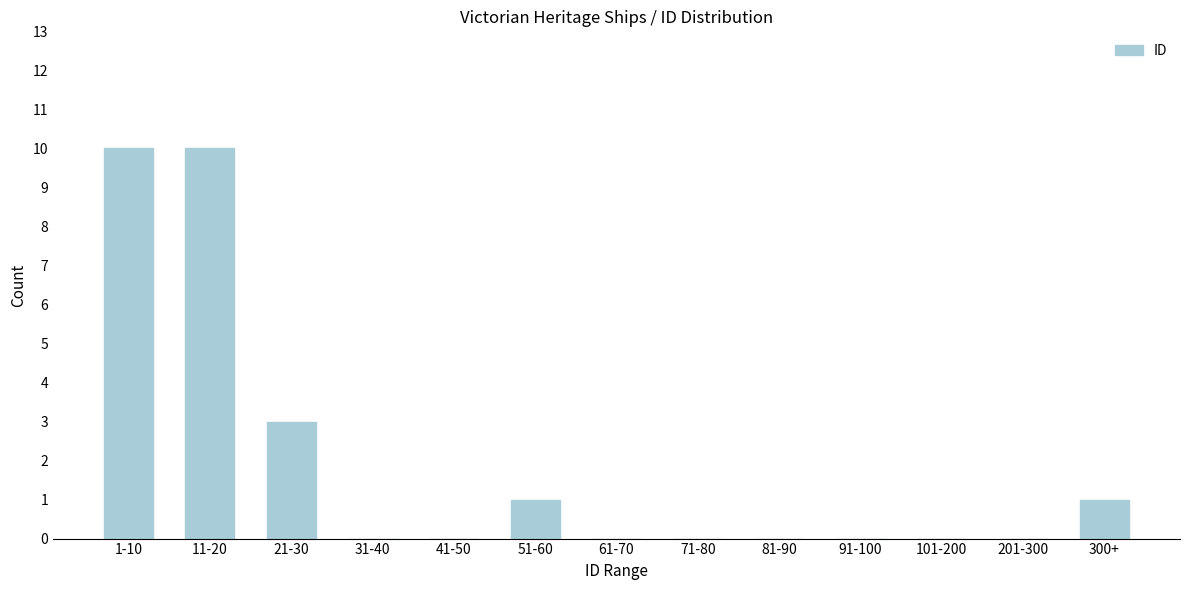

Reading left to right, transcribe all the data shown in this chart.

1-10=10	11-20=10	21-30=3	31-40=0	41-50=0	51-60=1	61-70=0	71-80=0	81-90=0	91-100=0	101-200=0	201-300=0	300+=1